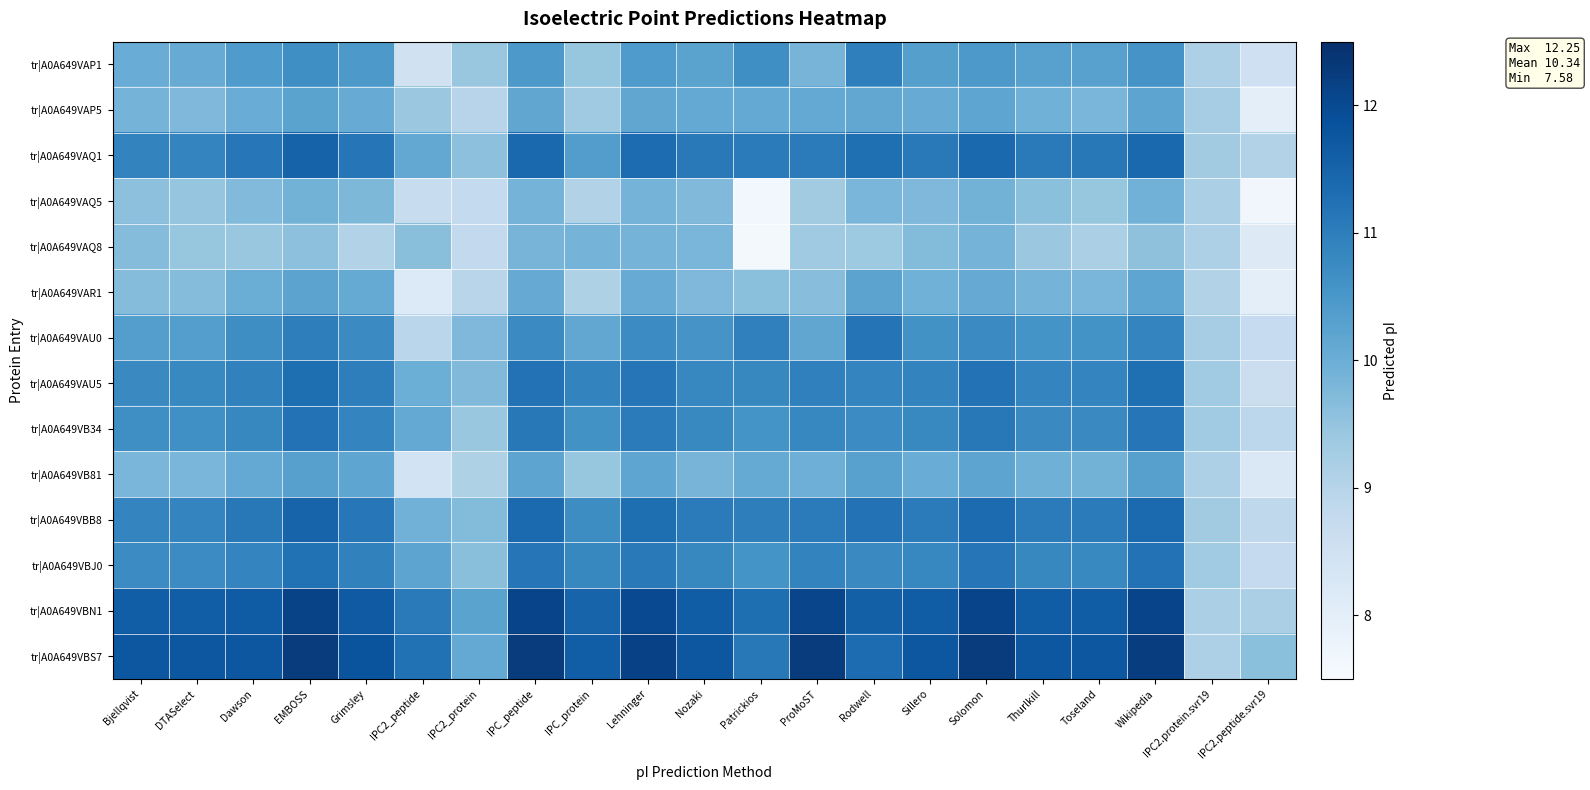

Reading right to left, list all the values displayed in this chart.

tr|A0A649VAP1: IPC2.peptide.svr19=8.5	IPC2.protein.svr19=9.1	Wikipedia=10.6	Toseland=10.3	Thurlkill=10.3	Solomon=10.5	Sillero=10.3	Rodwell=11.0	ProMoST=9.9	Patrickios=10.7	Nozaki=10.2	Lehninger=10.4	IPC_protein=9.5	IPC_peptide=10.5	IPC2_protein=9.4	IPC2_peptide=8.5	Grimsley=10.5	EMBOSS=10.7	Dawson=10.4	DTASelect=10.0	Bjellqvist=10.0
tr|A0A649VAP5: IPC2.peptide.svr19=8.0	IPC2.protein.svr19=9.2	Wikipedia=10.2	Toseland=9.8	Thurlkill=9.9	Solomon=10.2	Sillero=10.1	Rodwell=10.1	ProMoST=10.1	Patrickios=10.1	Nozaki=10.1	Lehninger=10.2	IPC_protein=9.4	IPC_peptide=10.2	IPC2_protein=9.0	IPC2_peptide=9.4	Grimsley=10.1	EMBOSS=10.2	Dawson=10.0	DTASelect=9.8	Bjellqvist=9.9
tr|A0A649VAQ1: IPC2.peptide.svr19=9.1	IPC2.protein.svr19=9.3	Wikipedia=11.4	Toseland=11.1	Thurlkill=11.1	Solomon=11.4	Sillero=11.1	Rodwell=11.3	ProMoST=11.0	Patrickios=11.1	Nozaki=11.1	Lehninger=11.3	IPC_protein=10.4	IPC_peptide=11.4	IPC2_protein=9.6	IPC2_peptide=10.1	Grimsley=11.1	EMBOSS=11.5	Dawson=11.1	DTASelect=10.9	Bjellqvist=10.9
tr|A0A649VAQ5: IPC2.peptide.svr19=7.7	IPC2.protein.svr19=9.2	Wikipedia=9.9	Toseland=9.5	Thurlkill=9.6	Solomon=9.9	Sillero=9.8	Rodwell=9.8	ProMoST=9.3	Patrickios=7.6	Nozaki=9.7	Lehninger=9.9	IPC_protein=9.1	IPC_peptide=9.9	IPC2_protein=8.8	IPC2_peptide=8.7	Grimsley=9.8	EMBOSS=9.9	Dawson=9.7	DTASelect=9.5	Bjellqvist=9.6
tr|A0A649VAQ8: IPC2.peptide.svr19=8.1	IPC2.protein.svr19=9.1	Wikipedia=9.6	Toseland=9.2	Thurlkill=9.4	Solomon=9.9	Sillero=9.7	Rodwell=9.4	ProMoST=9.4	Patrickios=7.6	Nozaki=9.8	Lehninger=9.9	IPC_protein=9.9	IPC_peptide=9.9	IPC2_protein=8.8	IPC2_peptide=9.6	Grimsley=9.1	EMBOSS=9.6	Dawson=9.4	DTASelect=9.5	Bjellqvist=9.7
tr|A0A649VAR1: IPC2.peptide.svr19=8.0	IPC2.protein.svr19=9.1	Wikipedia=10.2	Toseland=9.8	Thurlkill=9.9	Solomon=10.1	Sillero=9.9	Rodwell=10.2	ProMoST=9.6	Patrickios=9.6	Nozaki=9.8	Lehninger=10.0	IPC_protein=9.1	IPC_peptide=10.1	IPC2_protein=9.0	IPC2_peptide=8.2	Grimsley=10.1	EMBOSS=10.2	Dawson=10.0	DTASelect=9.7	Bjellqvist=9.7
tr|A0A649VAU0: IPC2.peptide.svr19=8.7	IPC2.protein.svr19=9.3	Wikipedia=10.9	Toseland=10.6	Thurlkill=10.6	Solomon=10.8	Sillero=10.6	Rodwell=11.2	ProMoST=10.2	Patrickios=10.9	Nozaki=10.6	Lehninger=10.7	IPC_protein=10.1	IPC_peptide=10.8	IPC2_protein=9.8	IPC2_peptide=8.9	Grimsley=10.7	EMBOSS=11.0	Dawson=10.7	DTASelect=10.3	Bjellqvist=10.3
tr|A0A649VAU5: IPC2.peptide.svr19=8.6	IPC2.protein.svr19=9.3	Wikipedia=11.3	Toseland=10.9	Thurlkill=10.9	Solomon=11.2	Sillero=10.9	Rodwell=10.9	ProMoST=10.9	Patrickios=10.8	Nozaki=10.8	Lehninger=11.2	IPC_protein=10.9	IPC_peptide=11.2	IPC2_protein=9.7	IPC2_peptide=10.0	Grimsley=11.0	EMBOSS=11.3	Dawson=10.9	DTASelect=10.8	Bjellqvist=10.8
tr|A0A649VB34: IPC2.peptide.svr19=8.9	IPC2.protein.svr19=9.3	Wikipedia=11.1	Toseland=10.8	Thurlkill=10.8	Solomon=11.1	Sillero=10.8	Rodwell=10.7	ProMoST=10.8	Patrickios=10.6	Nozaki=10.8	Lehninger=11.1	IPC_protein=10.6	IPC_peptide=11.1	IPC2_protein=9.4	IPC2_peptide=10.1	Grimsley=10.9	EMBOSS=11.2	Dawson=10.8	DTASelect=10.7	Bjellqvist=10.7
tr|A0A649VB81: IPC2.peptide.svr19=8.2	IPC2.protein.svr19=9.1	Wikipedia=10.3	Toseland=9.9	Thurlkill=10.0	Solomon=10.2	Sillero=10.0	Rodwell=10.3	ProMoST=10.0	Patrickios=10.1	Nozaki=9.9	Lehninger=10.2	IPC_protein=9.5	IPC_peptide=10.2	IPC2_protein=9.1	IPC2_peptide=8.4	Grimsley=10.2	EMBOSS=10.3	Dawson=10.1	DTASelect=9.8	Bjellqvist=9.8
tr|A0A649VBB8: IPC2.peptide.svr19=8.9	IPC2.protein.svr19=9.3	Wikipedia=11.4	Toseland=11.1	Thurlkill=11.0	Solomon=11.4	Sillero=11.1	Rodwell=11.2	ProMoST=11.0	Patrickios=11.0	Nozaki=11.0	Lehninger=11.3	IPC_protein=10.7	IPC_peptide=11.4	IPC2_protein=9.7	IPC2_peptide=9.9	Grimsley=11.1	EMBOSS=11.5	Dawson=11.1	DTASelect=10.9	Bjellqvist=10.9
tr|A0A649VBJ0: IPC2.peptide.svr19=8.8	IPC2.protein.svr19=9.3	Wikipedia=11.2	Toseland=10.8	Thurlkill=10.8	Solomon=11.2	Sillero=10.8	Rodwell=10.8	ProMoST=10.9	Patrickios=10.6	Nozaki=10.8	Lehninger=11.1	IPC_protein=10.8	IPC_peptide=11.2	IPC2_protein=9.6	IPC2_peptide=10.2	Grimsley=10.9	EMBOSS=11.2	Dawson=10.9	DTASelect=10.7	Bjellqvist=10.7
tr|A0A649VBN1: IPC2.peptide.svr19=9.2	IPC2.protein.svr19=9.2	Wikipedia=12.1	Toseland=11.6	Thurlkill=11.6	Solomon=12.1	Sillero=11.6	Rodwell=11.6	ProMoST=12.1	Patrickios=11.3	Nozaki=11.6	Lehninger=12.0	IPC_protein=11.5	IPC_peptide=12.1	IPC2_protein=10.2	IPC2_peptide=11.1	Grimsley=11.7	EMBOSS=12.1	Dawson=11.7	DTASelect=11.6	Bjellqvist=11.6
tr|A0A649VBS7: IPC2.peptide.svr19=9.6	IPC2.protein.svr19=9.1	Wikipedia=12.2	Toseland=11.8	Thurlkill=11.8	Solomon=12.3	Sillero=11.8	Rodwell=11.3	ProMoST=12.3	Patrickios=11.1	Nozaki=11.8	Lehninger=12.1	IPC_protein=11.6	IPC_peptide=12.3	IPC2_protein=10.1	IPC2_peptide=11.2	Grimsley=11.8	EMBOSS=12.3	Dawson=11.8	DTASelect=11.8	Bjellqvist=11.8